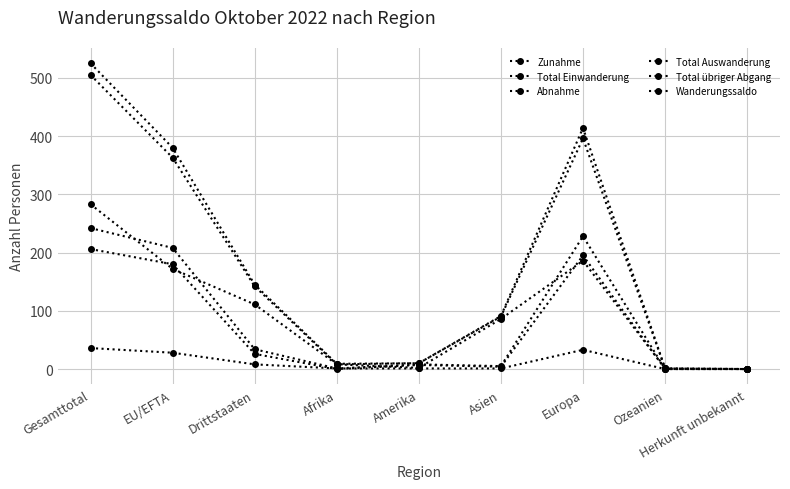

True or false: Abnahme and Total Auswanderung cross at least once.

False